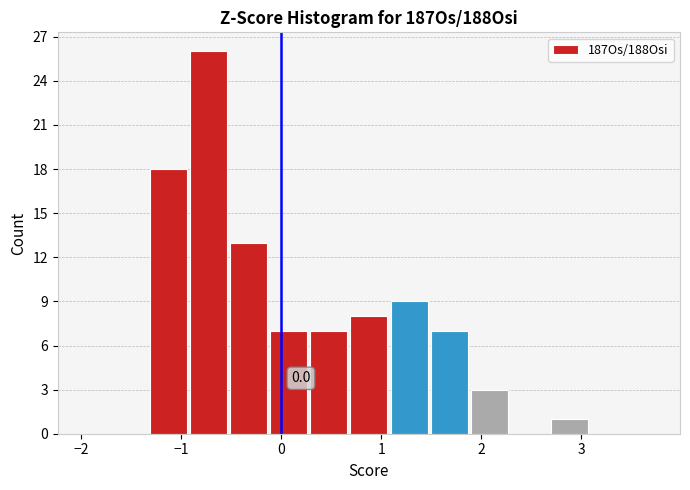

Over which range of the x-axis is the bar tallest?

-0.9 to -0.5